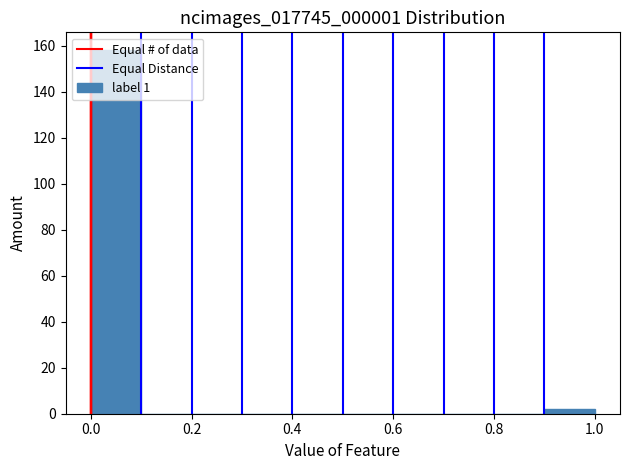

Reading left to right, list every bar in this chart as the range it spans on the x-axis followed by its height. The values are not printed on the chart, so give them approximately, as read against the axis.

0.0 to 0.1: 158
0.1 to 0.2: 0
0.2 to 0.3: 0
0.3 to 0.4: 0
0.4 to 0.5: 0
0.5 to 0.6: 0
0.6 to 0.7: 0
0.7 to 0.8: 0
0.8 to 0.9: 0
0.9 to 1.0: 2